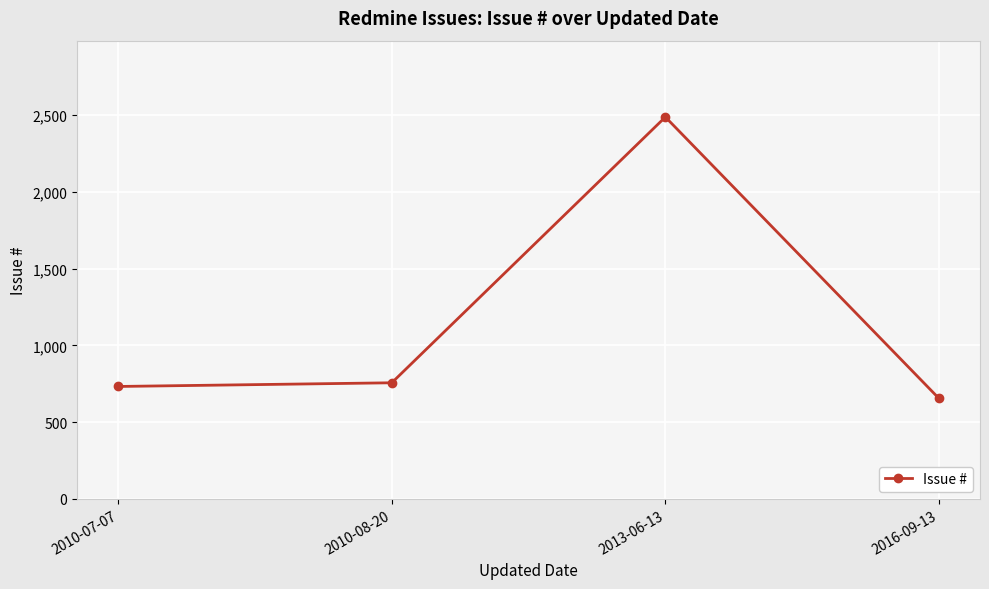

List the labels in order of value, smallest first.

2016-09-13, 2010-07-07, 2010-08-20, 2013-06-13